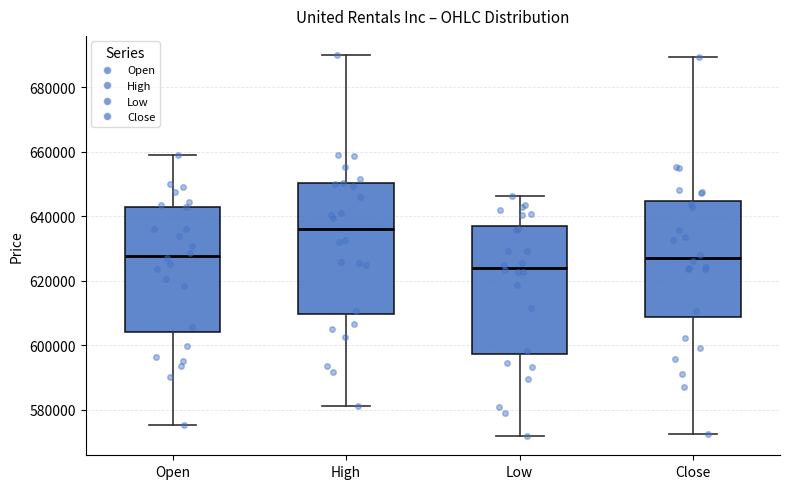

Where is the upper edge of the box for Low on the y-axis? The values are not printed on the chart, so give them approximately, as read against the axis.

638000